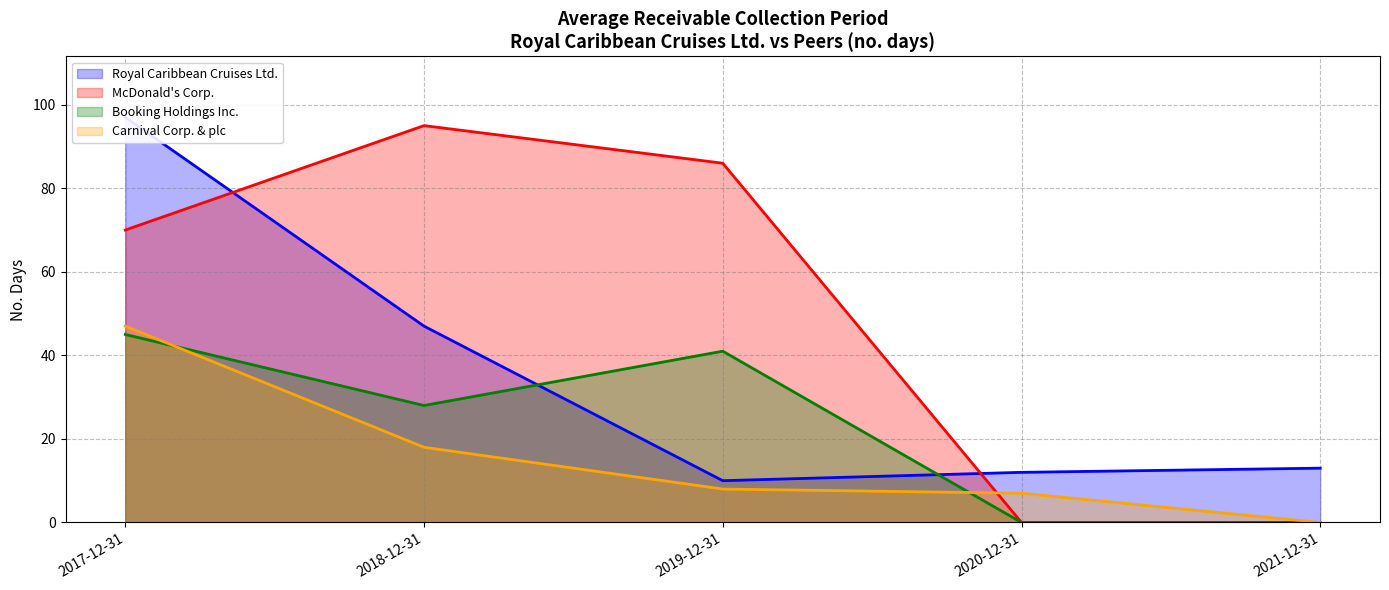

The value of Royal Caribbean Cruises Ltd. at 2020-12-31 is 12. True or false?

True